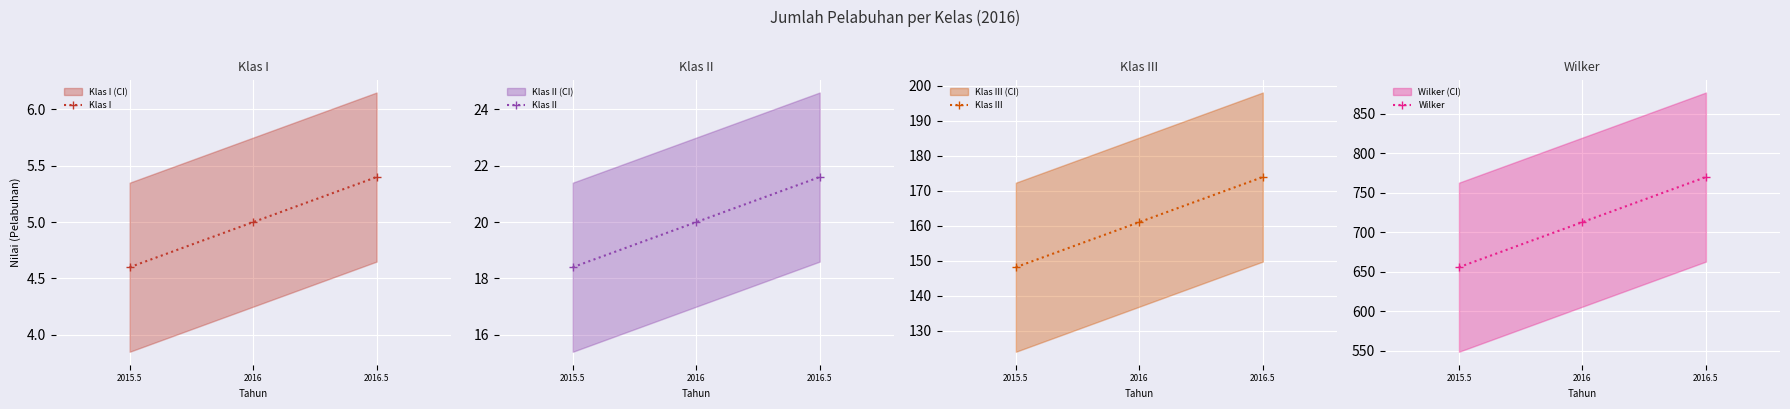

Between 2015.5 and 2016, which series saw the biggest shift?

Wilker